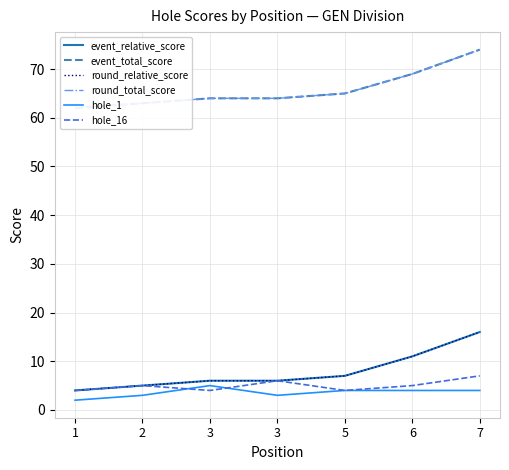

True or false: hole_16 has more than 1 interior local peaks.

True